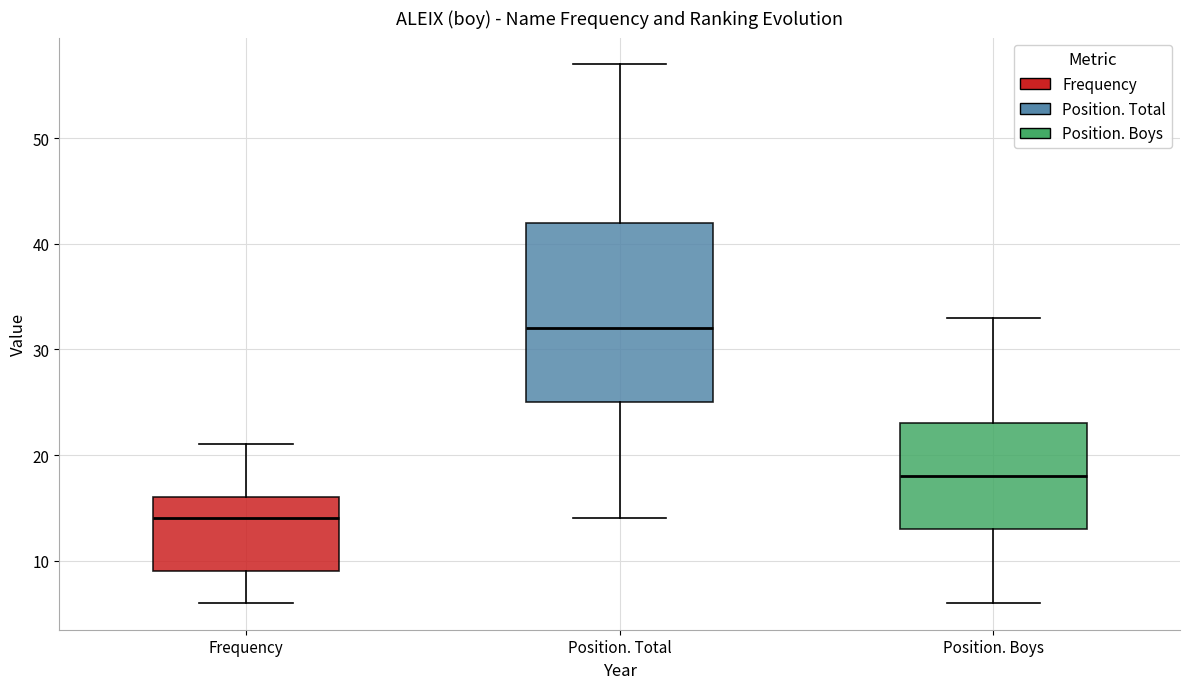

Where does the median line of the box for Position. Total sit on the y-axis? The values are not printed on the chart, so give them approximately, as read against the axis.

32